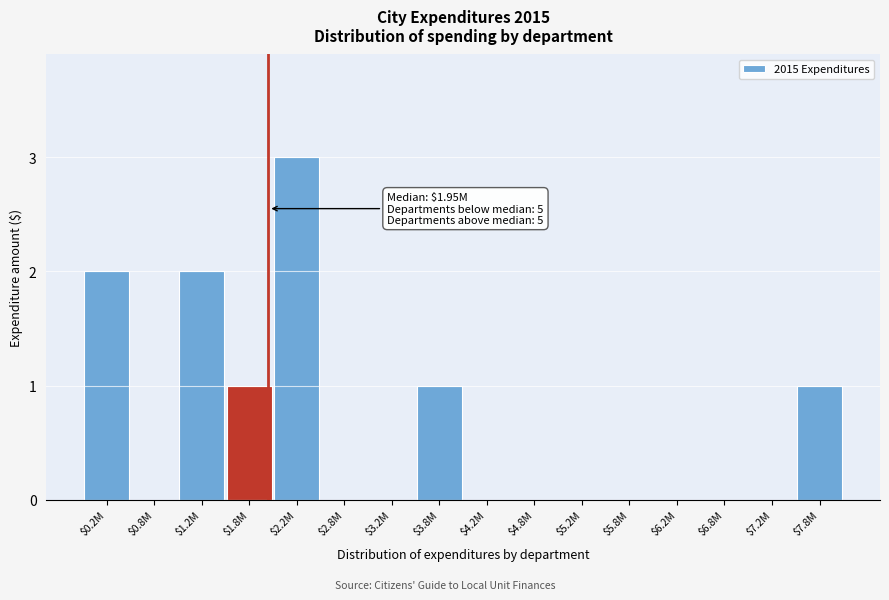

The chart shows a value of -1 at $6.2M. True or false?

False